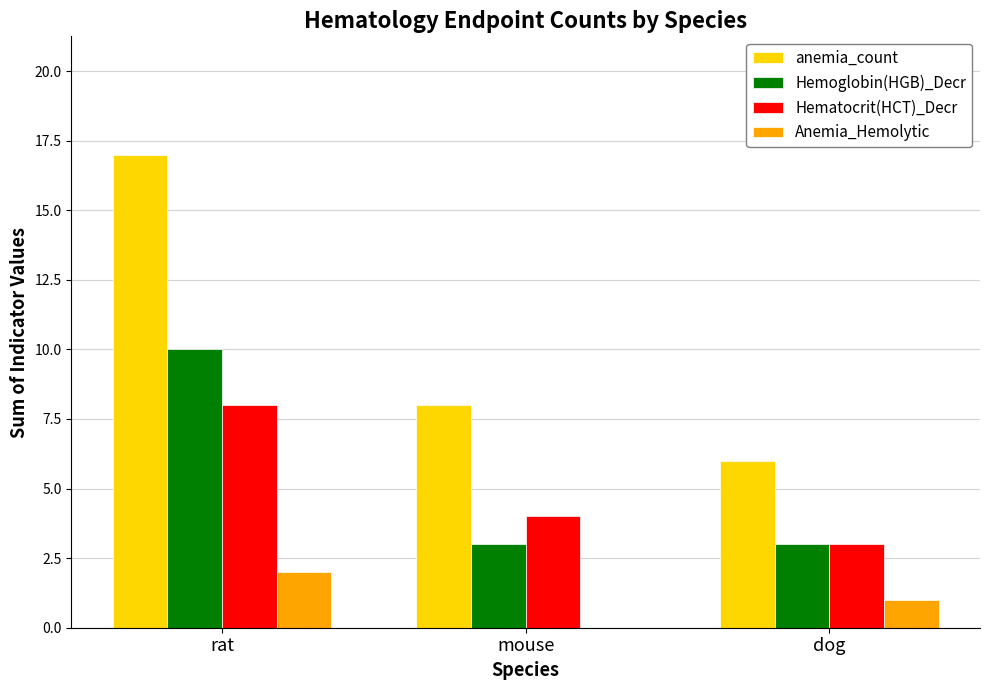

At which label is Hematocrit(HCT)_Decr closest to 5?

mouse